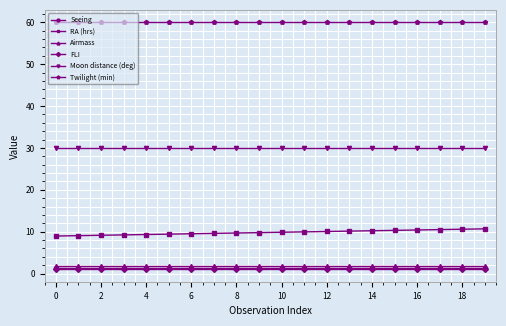

True or false: Moon distance (deg) and RA (hrs) intersect in this chart.

False